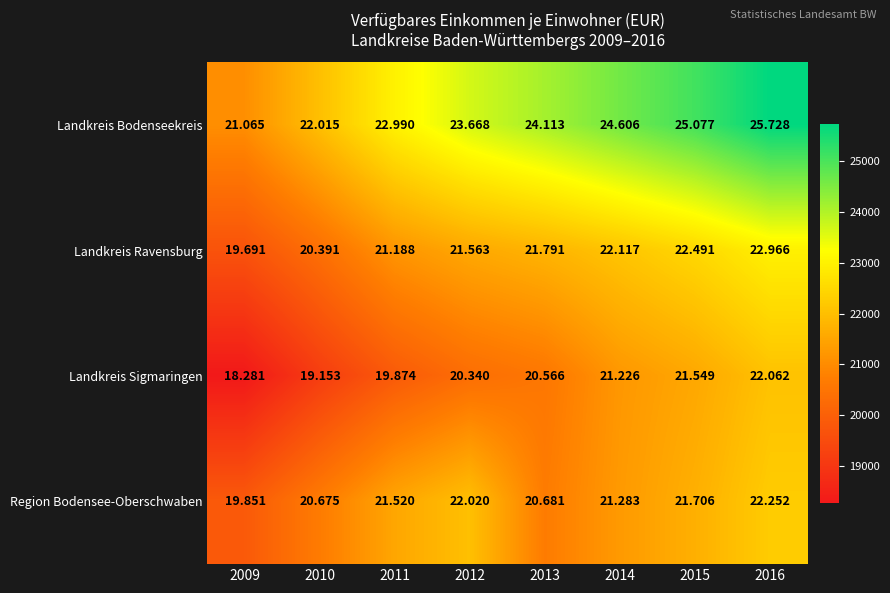

Which series has the largest total across all categories?

Landkreis Bodenseekreis